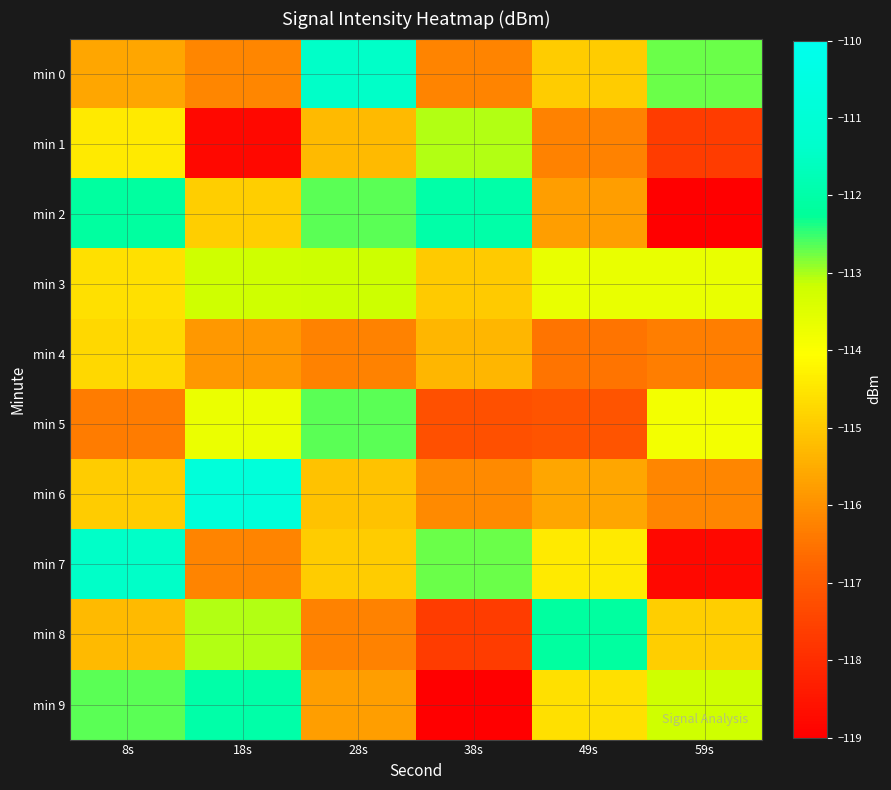

Which series changed the most between 28s and 59s?

min 2